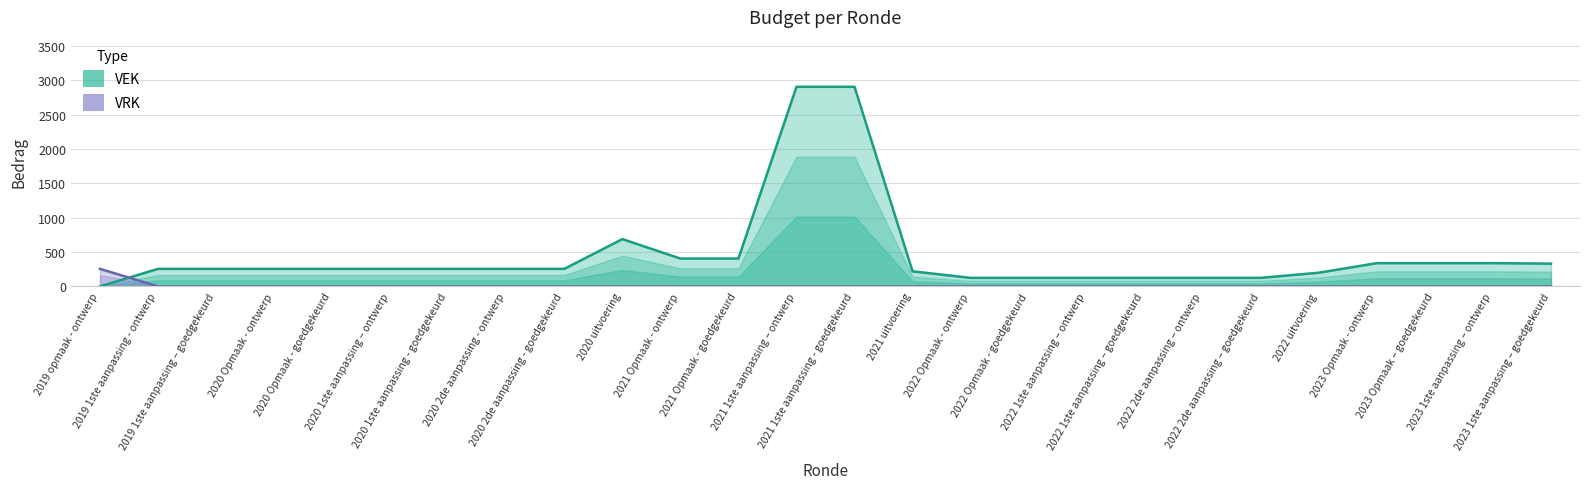

What are all the series names shown in the legend?

VEK, VRK